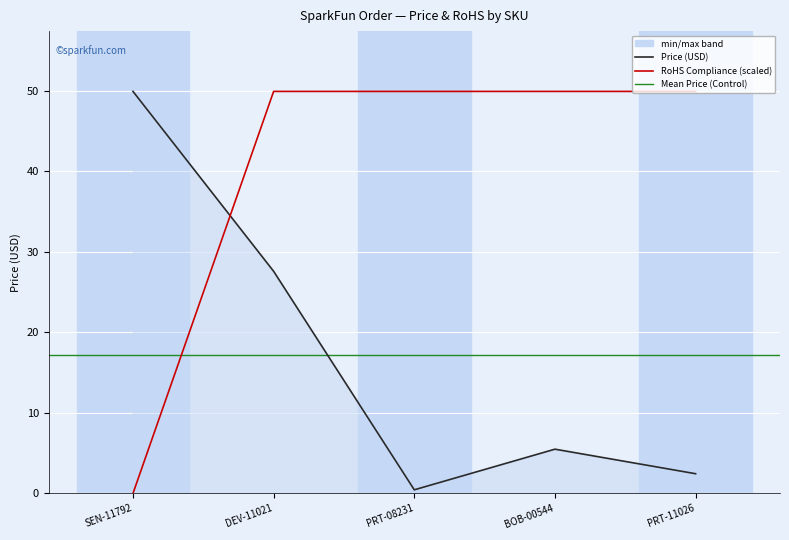

What is the minimum value for Price (USD)?

0.5